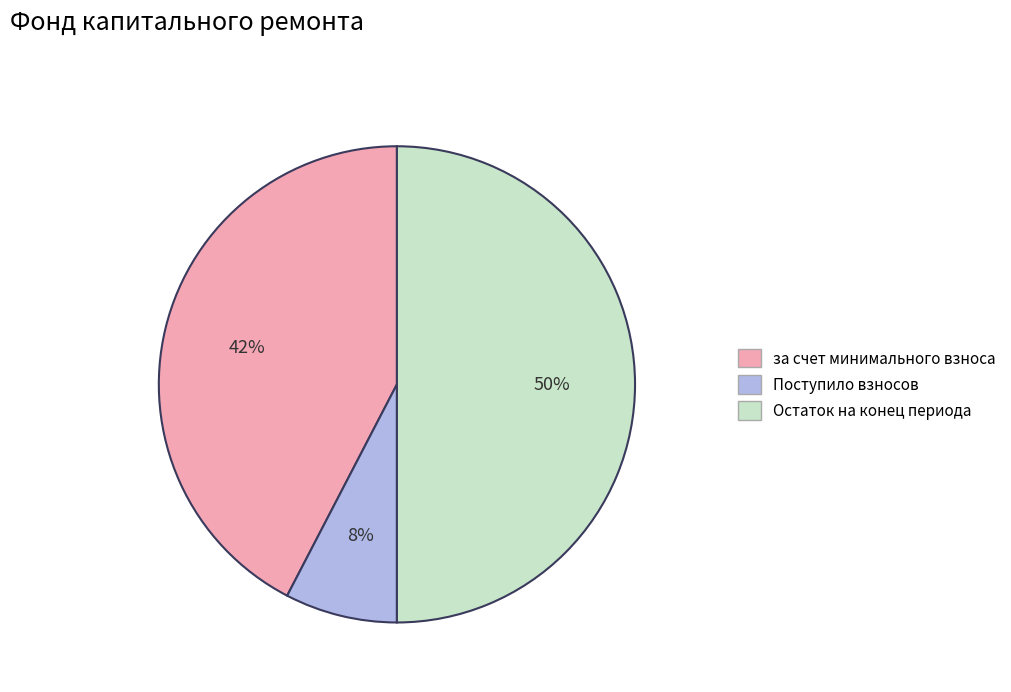

To the nearest percent, what is the difference between the largest and smallest slice percentages?

42%